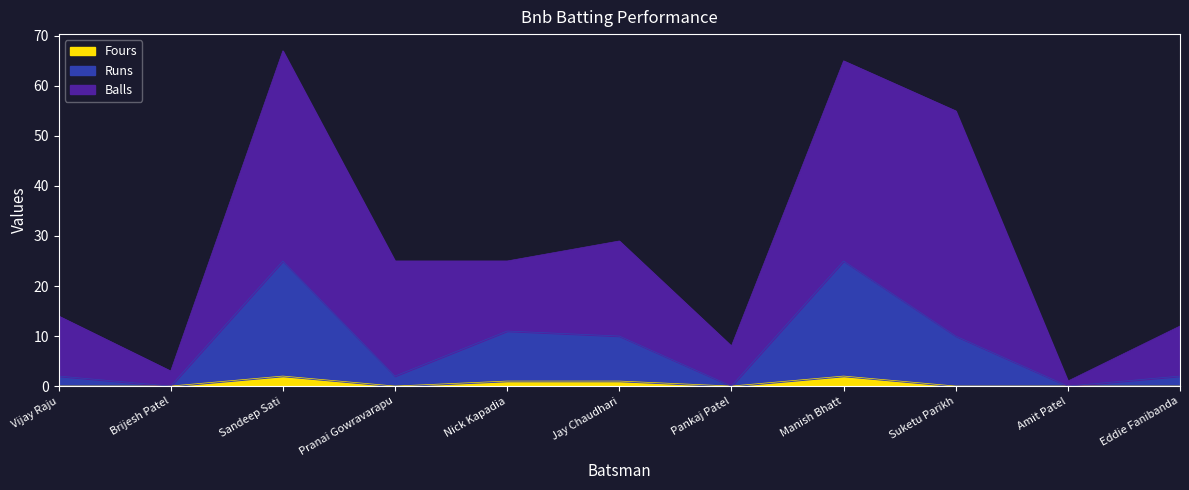

The Runs series shows 1 at Eddie Fanibanda. True or false?

False